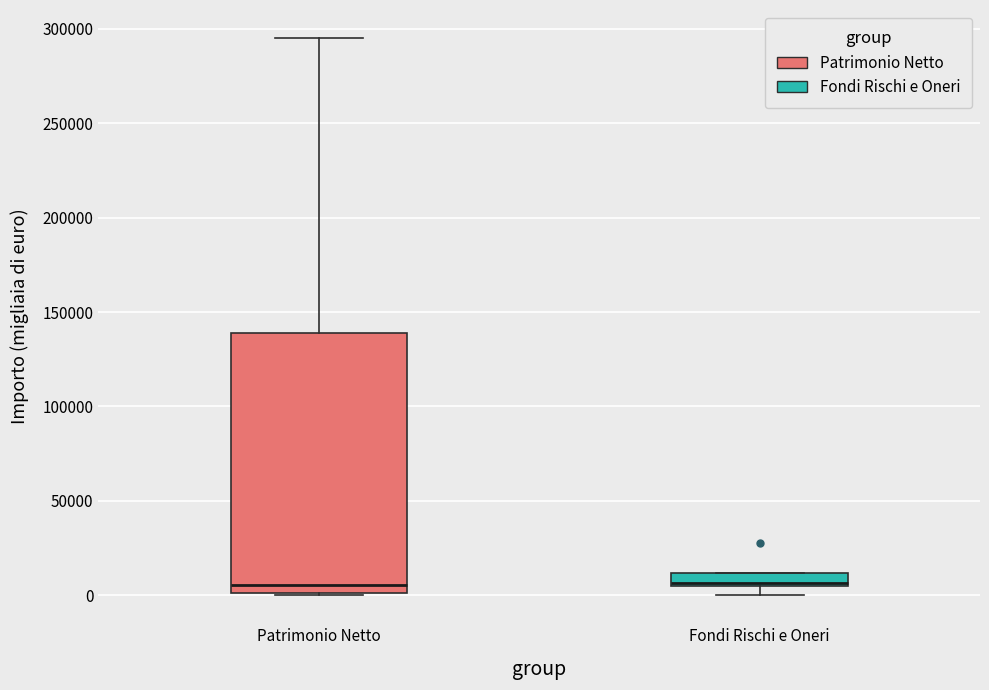

Where does the median line of the box for Patrimonio Netto sit on the y-axis? The values are not printed on the chart, so give them approximately, as read against the axis.

5000